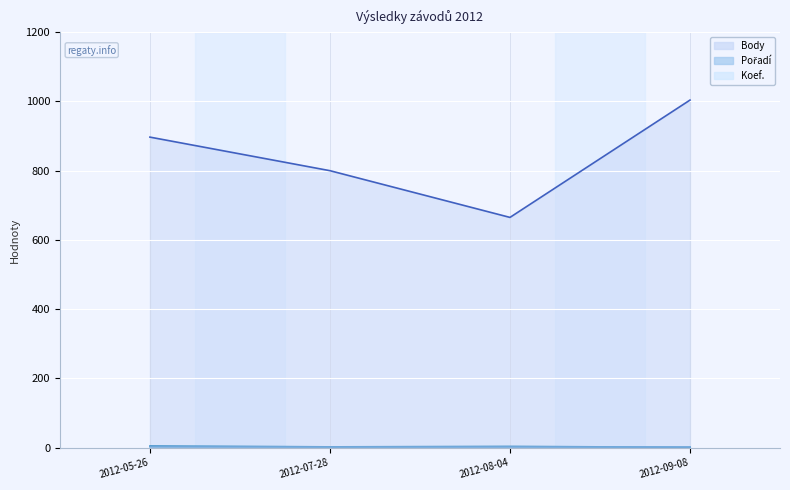

Reading left to right, extract all data points from this chart.

Body line: 2012-05-26=897	2012-07-28=800	2012-08-04=665	2012-09-08=1004
Pořadí line: 2012-05-26=4	2012-07-28=2	2012-08-04=3	2012-09-08=1
Koef. line: 2012-05-26=1	2012-07-28=1	2012-08-04=1	2012-09-08=1